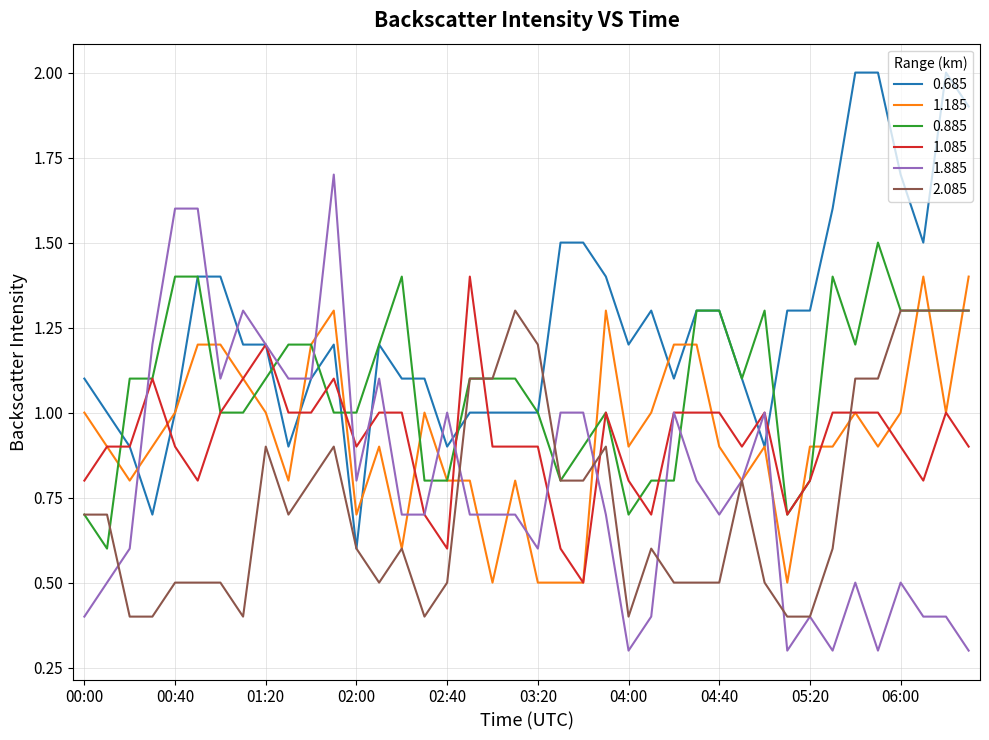

What is the highest value of the 1.185 series?

1.4